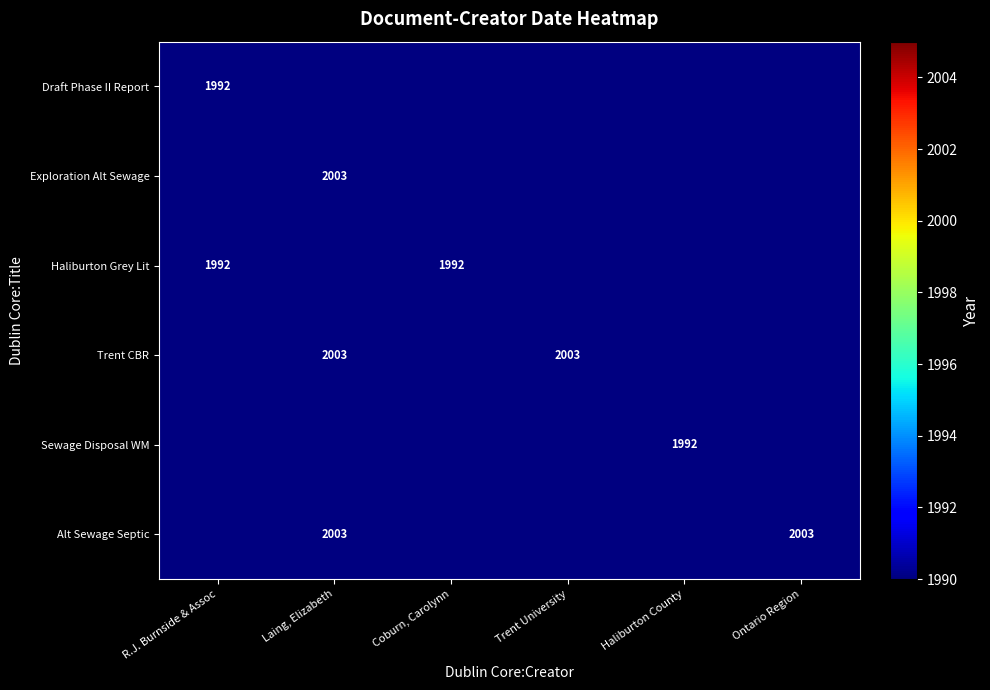

What is the greatest value displayed?

2003.0